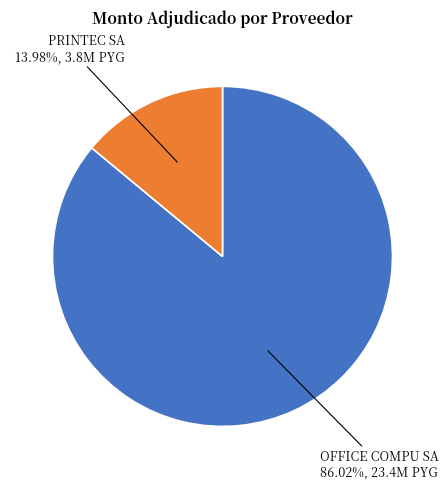

To the nearest percent, what portion does OFFICE COMPU SA represent?

86%